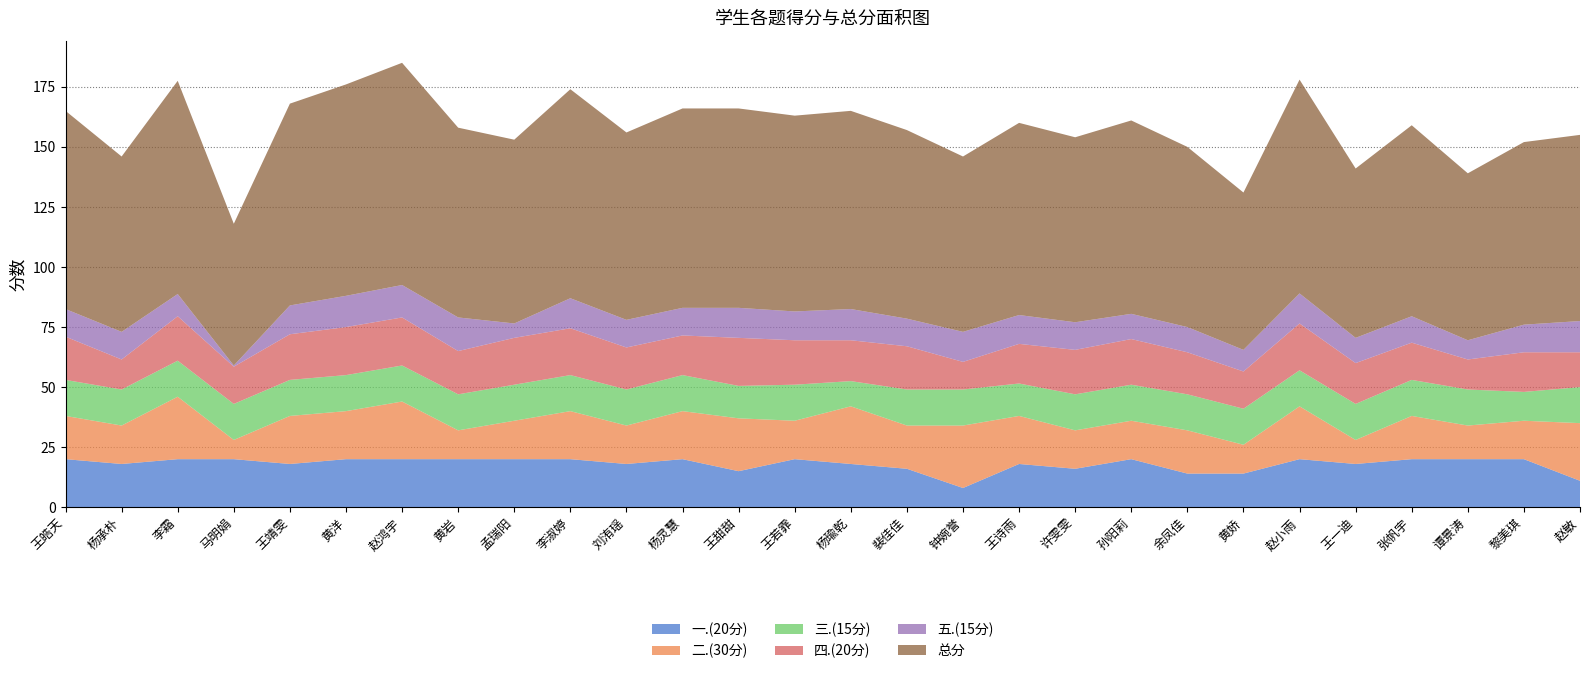

Reading right to left, list all the values displayed in this chart.

一.(20分): 11.0	20.0	20.0	20.0	18.0	20.0	14.0	14.0	20.0	16.0	18.0	8.0	16.0	18.0	20.0	15.0	20.0	18.0	20.0	20.0	20.0	20.0	20.0	18.0	20.0	20.0	18.0	20.0
二.(30分): 24.0	16.0	14.0	18.0	10.0	22.0	12.0	18.0	16.0	16.0	20.0	26.0	18.0	24.0	16.0	22.0	20.0	16.0	20.0	16.0	12.0	24.0	20.0	20.0	8.0	26.0	16.0	18.0
三.(15分): 15.0	12.0	15.0	15.0	15.0	15.0	15.0	15.0	15.0	15.0	13.5	15.0	15.0	10.5	15.0	13.5	15.0	15.0	15.0	15.0	15.0	15.0	15.0	15.0	15.0	15.0	15.0	15.0
四.(20分): 14.5	16.5	12.5	15.5	17.0	19.5	15.5	17.5	19.0	18.5	16.5	11.5	18.0	17.0	18.5	20.0	16.5	17.5	19.5	19.5	18.0	20.0	20.0	19.0	15.5	18.5	12.5	18.0
五.(15分): 13.0	11.5	8.0	11.0	10.5	12.5	9.0	10.5	10.5	11.5	12.0	12.5	11.5	13.0	12.0	12.5	11.5	11.5	12.5	6.0	14.0	13.5	13.0	12.0	0.5	9.2	11.5	11.5
总分: 77.5	76.0	69.5	79.5	70.5	89.0	65.5	75.0	80.5	77.0	80.0	73.0	78.5	82.5	81.5	83.0	83.0	78.0	87.0	76.5	79.0	92.5	88.0	84.0	59.0	88.8	73.0	82.5